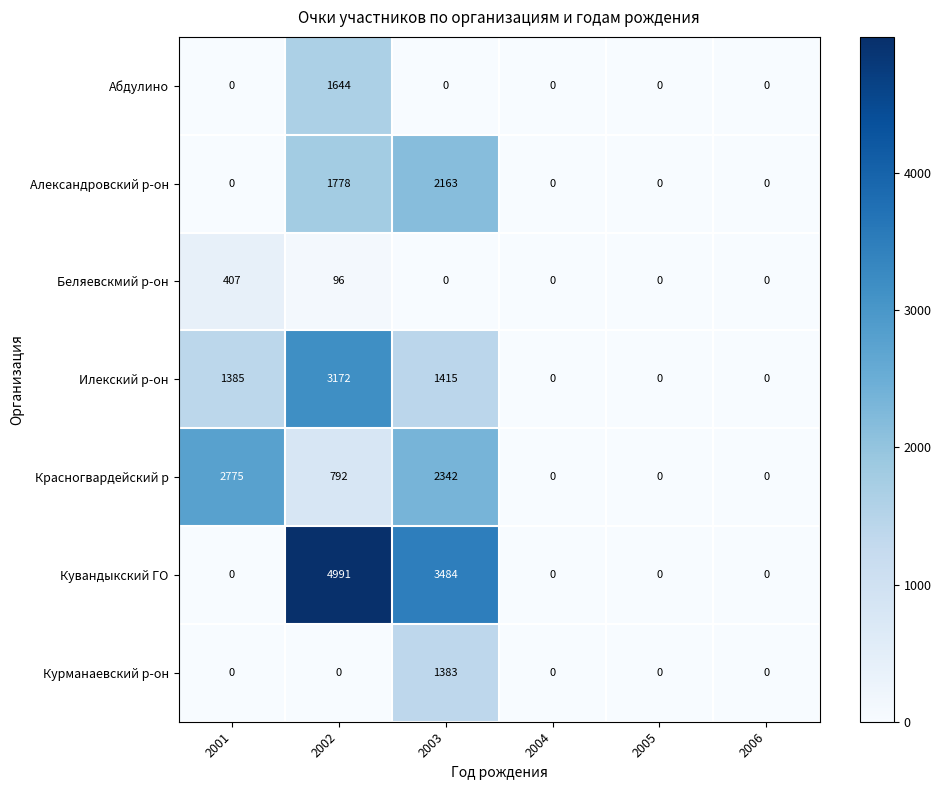

What is the difference between the maximum and second lowest values in the Курманаевский р-он series?

1383